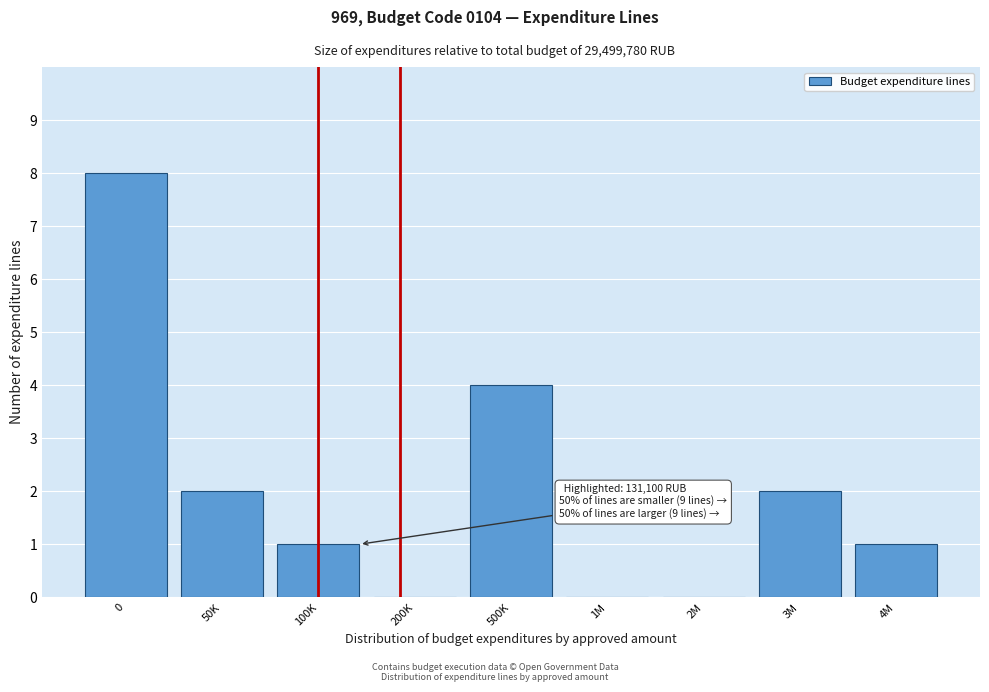

Reading right to left, extract all data points from this chart.

4M=1	3M=2	2M=0	1M=0	500K=4	200K=0	100K=1	50K=2	0=8